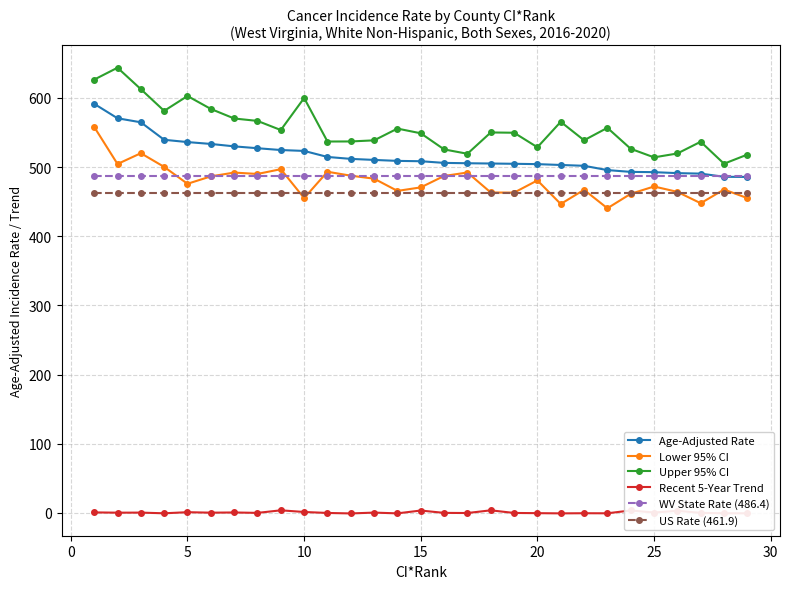

How many data points in Lower 95% CI are above 475?

15